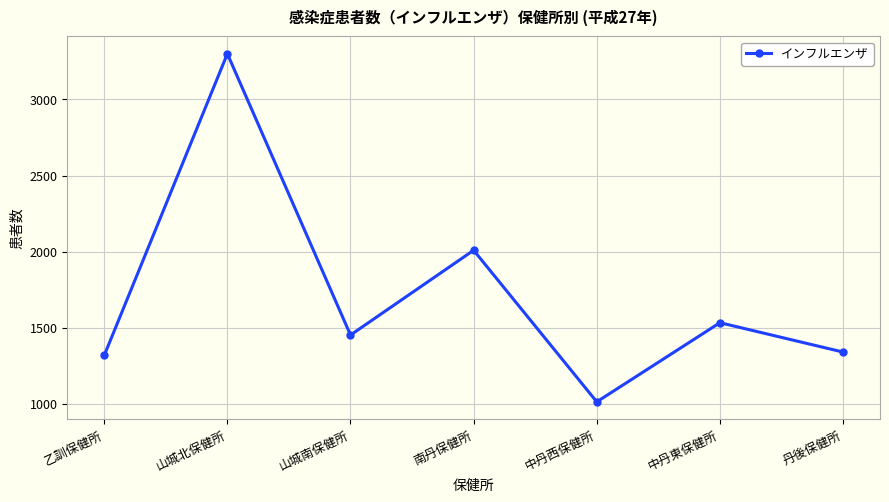

True or false: the data has more than 1 interior local peaks.

True